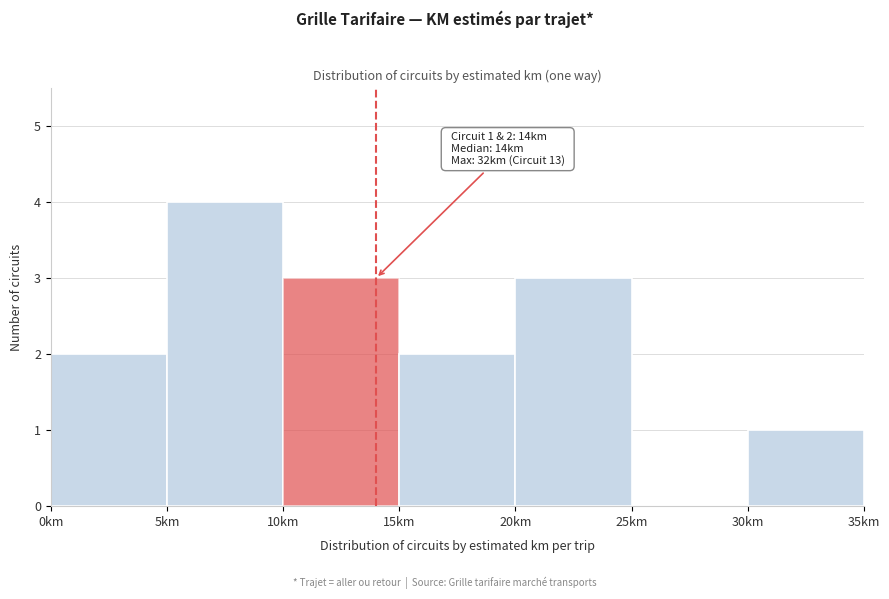

Which range on the x-axis has the tallest bar?

5 to 10